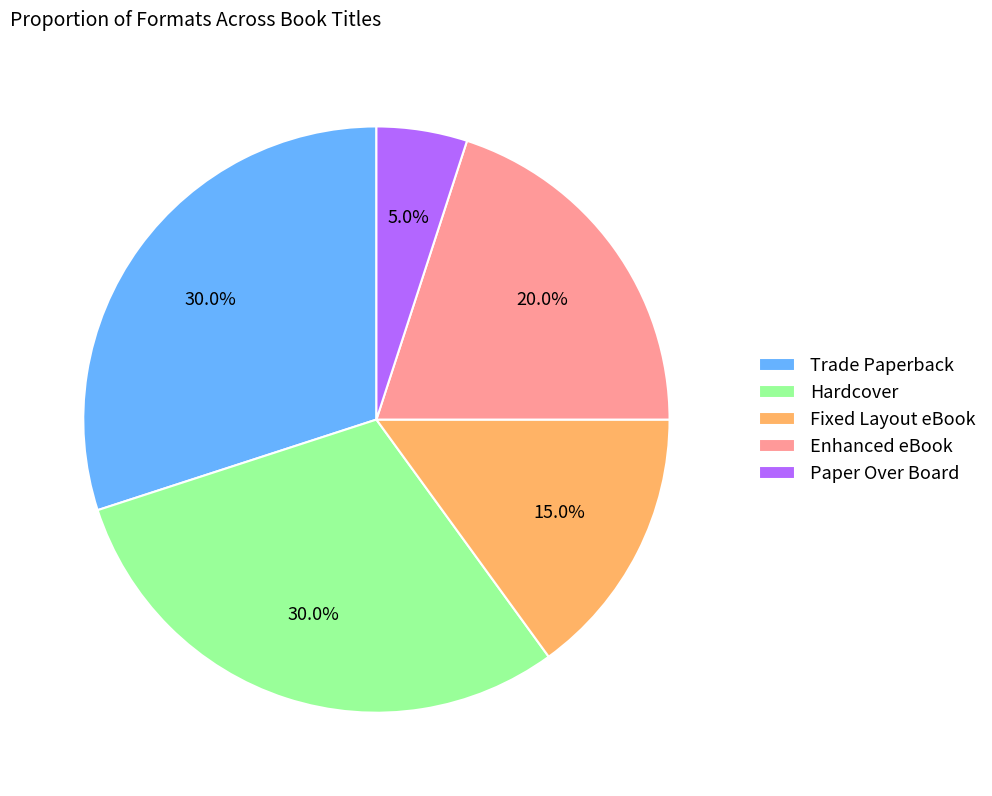

Does Trade Paperback represent more than half of the total?

No